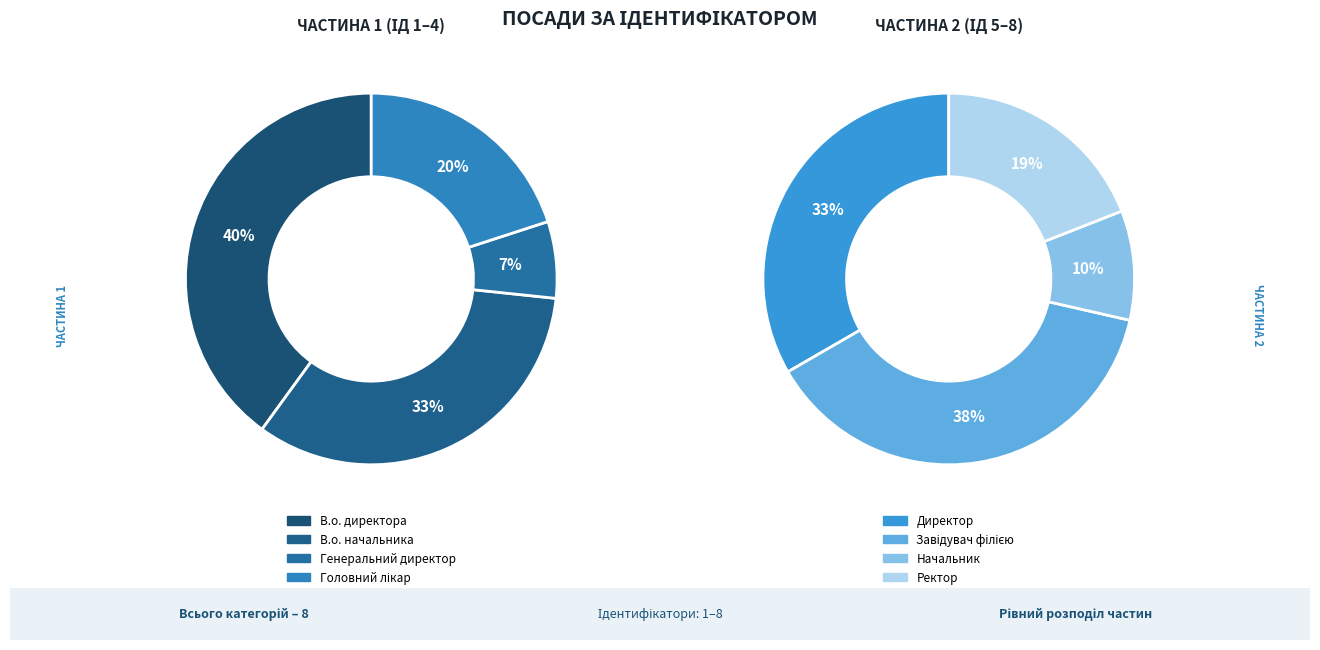

Which has a higher value, Генеральний директор or Ректор?

Ректор